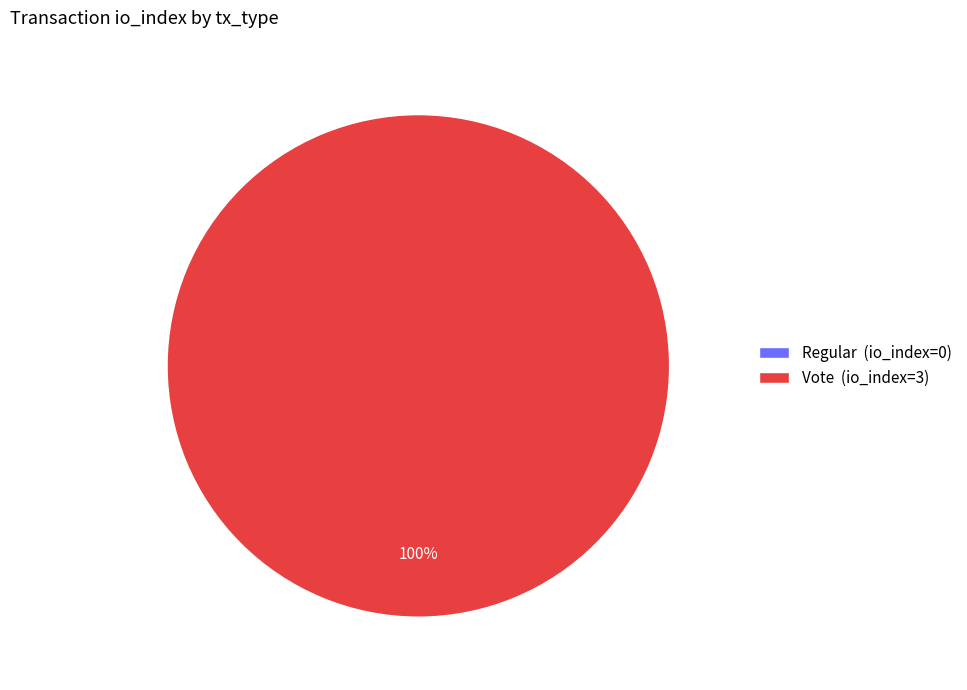

Which category accounts for the majority?

Vote